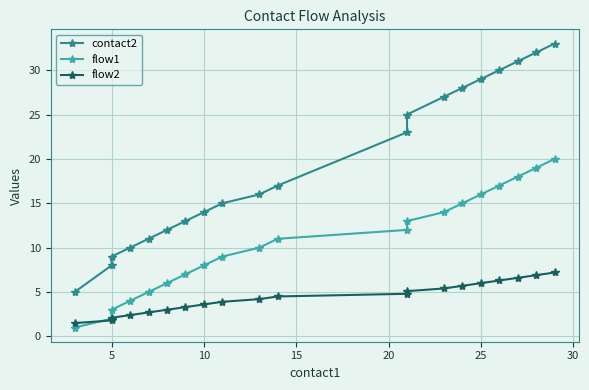

At how many categories does at least one series exceed 16?

10